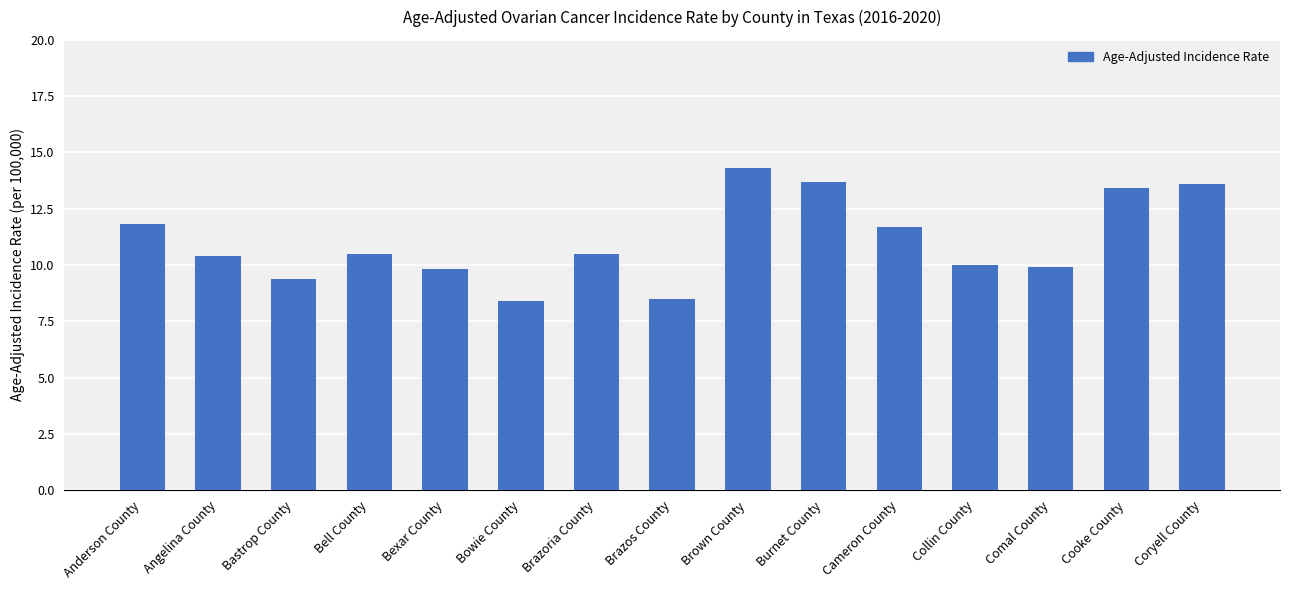

Reading left to right, extract all data points from this chart.

Anderson County=11.8	Angelina County=10.4	Bastrop County=9.4	Bell County=10.5	Bexar County=9.8	Bowie County=8.4	Brazoria County=10.5	Brazos County=8.5	Brown County=14.3	Burnet County=13.7	Cameron County=11.7	Collin County=10.0	Comal County=9.9	Cooke County=13.4	Coryell County=13.6